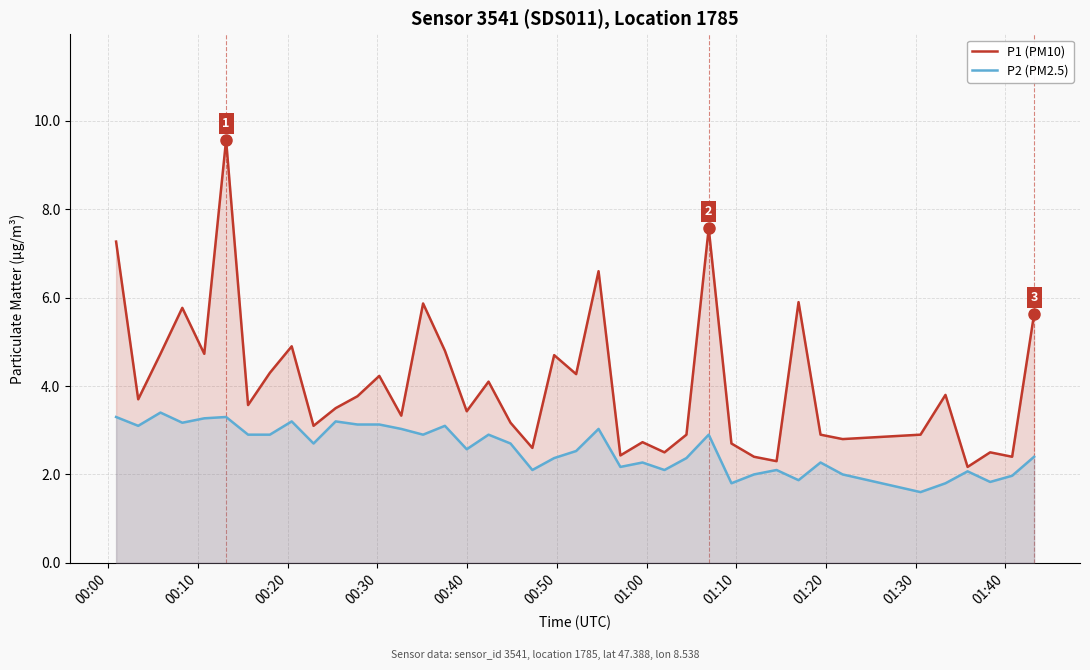

What is the value of the P1 (PM10) point at the 8th from the left?

4.3